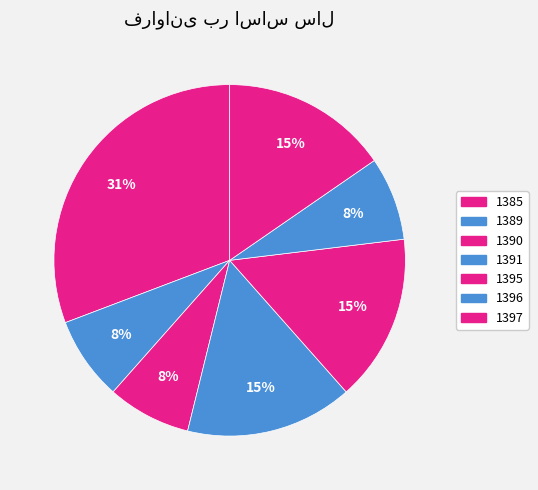

To the nearest percent, what is the difference between the largest and smallest slice percentages?

23%